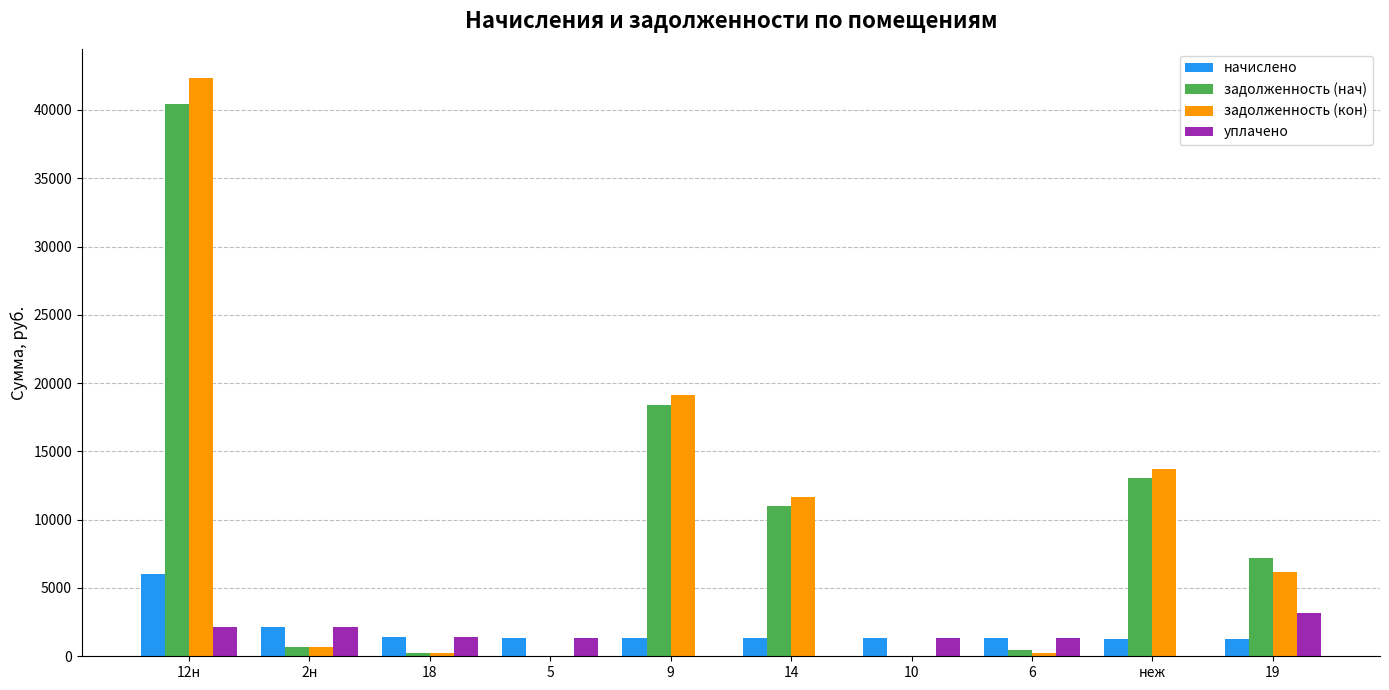

At which label does задолженность (нач) reach its peak?

12н